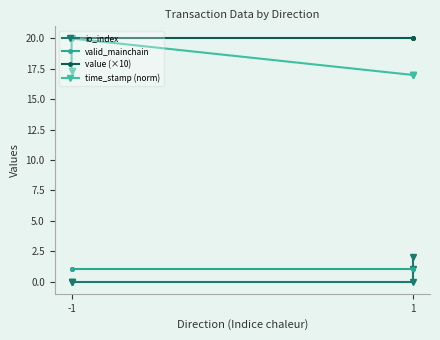

What is the total value across all series at -1?

38.4